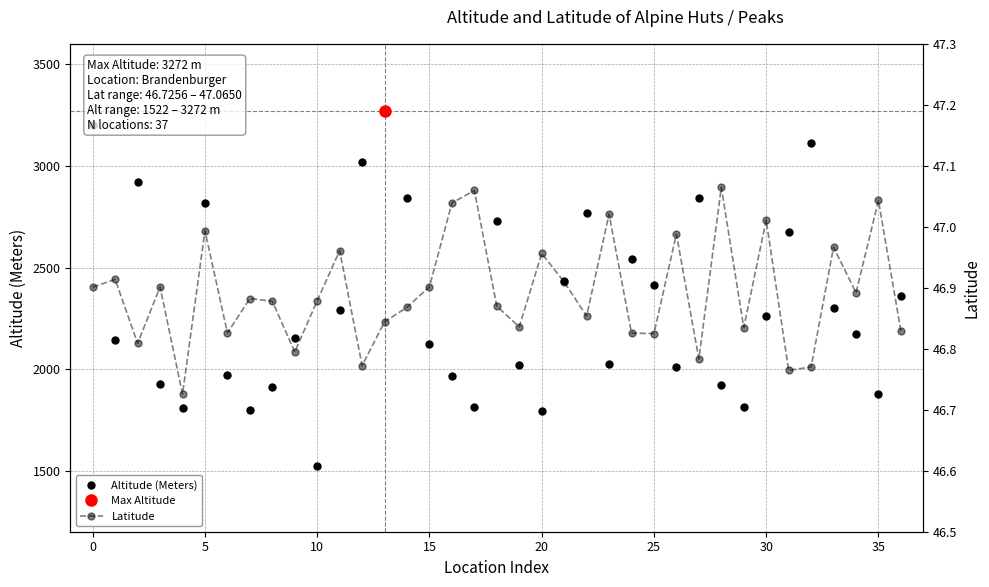

Which series has the widest spread of values?

Altitude (Meters)